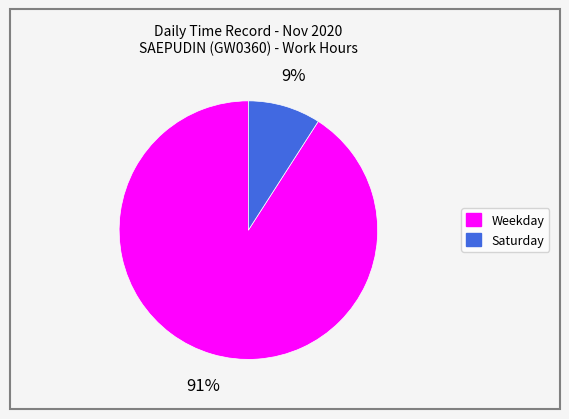

How many segments does this pie chart have?

2